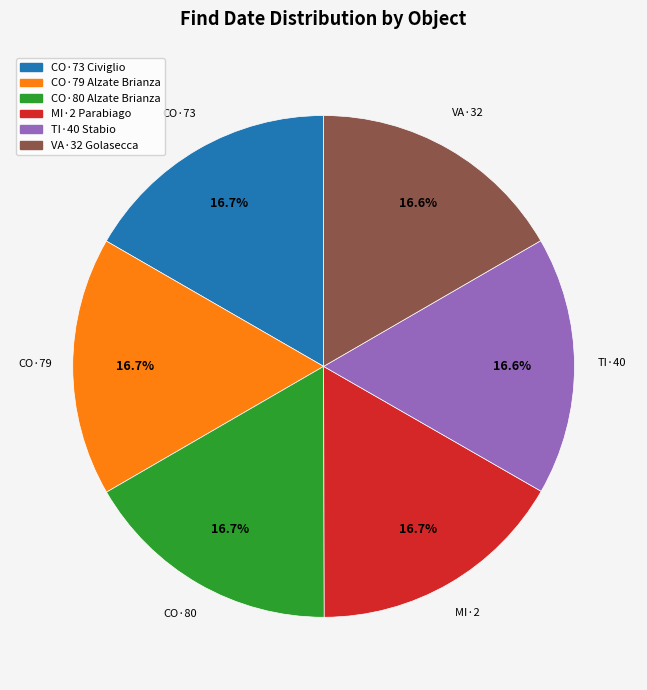

What percentage is the CO·79 Alzate Brianza slice, to the nearest percent?

17%